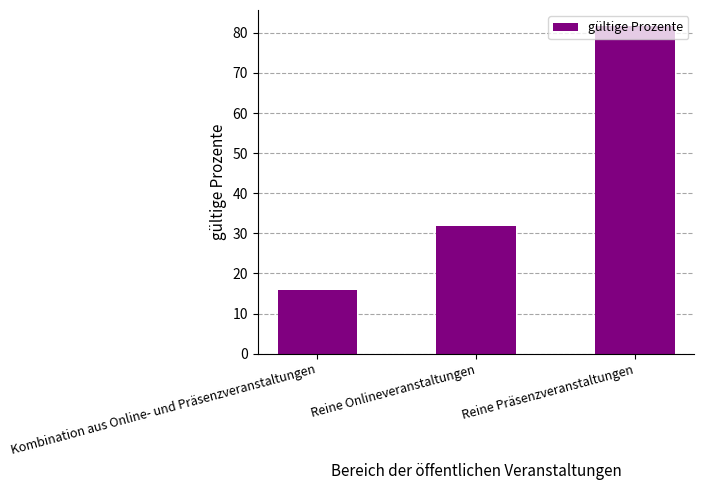

What is the sum of the values at Reine Onlineveranstaltungen and Reine Präsenzveranstaltungen?

113.5